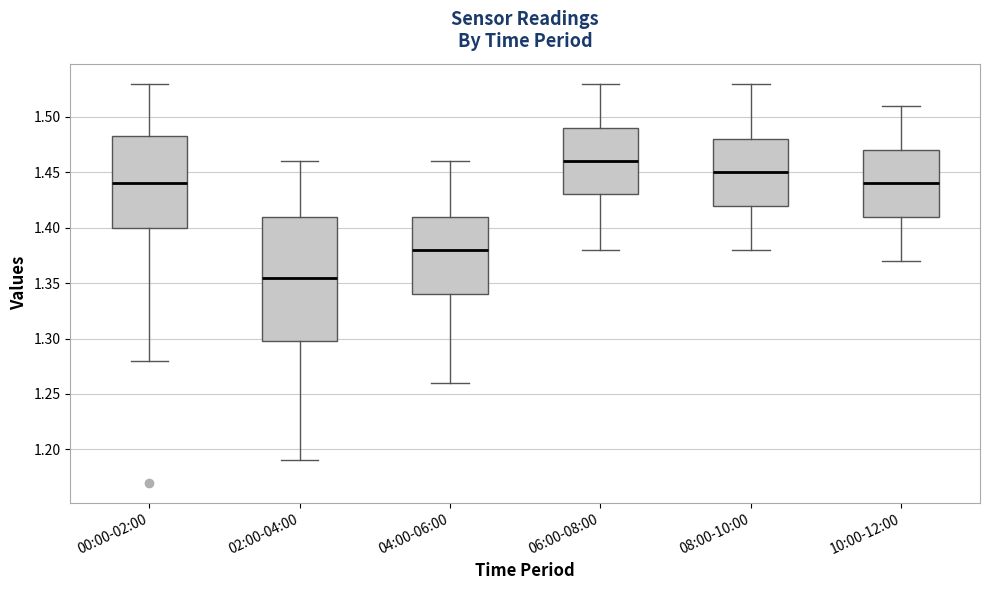

Reading left to right, transcribe this box plot: for each box, give where its median line is, the range the box spans, and where its two whiskers end, as read against the y-axis. The values are not printed on the chart, so give them approximately, as read against the axis.

00:00-02:00: median 1.440, box 1.400 to 1.485, whiskers 1.280 to 1.530
02:00-04:00: median 1.355, box 1.300 to 1.410, whiskers 1.190 to 1.460
04:00-06:00: median 1.380, box 1.340 to 1.410, whiskers 1.260 to 1.460
06:00-08:00: median 1.460, box 1.430 to 1.490, whiskers 1.380 to 1.530
08:00-10:00: median 1.450, box 1.420 to 1.480, whiskers 1.380 to 1.530
10:00-12:00: median 1.440, box 1.410 to 1.470, whiskers 1.370 to 1.510